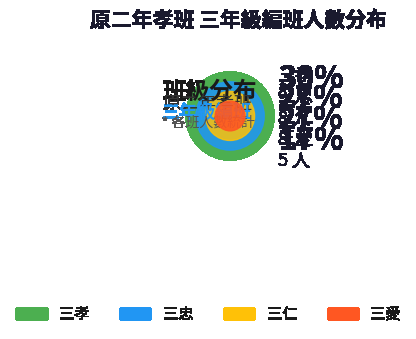

Is the sum of 三忠 and 三仁 greater than half?

Yes